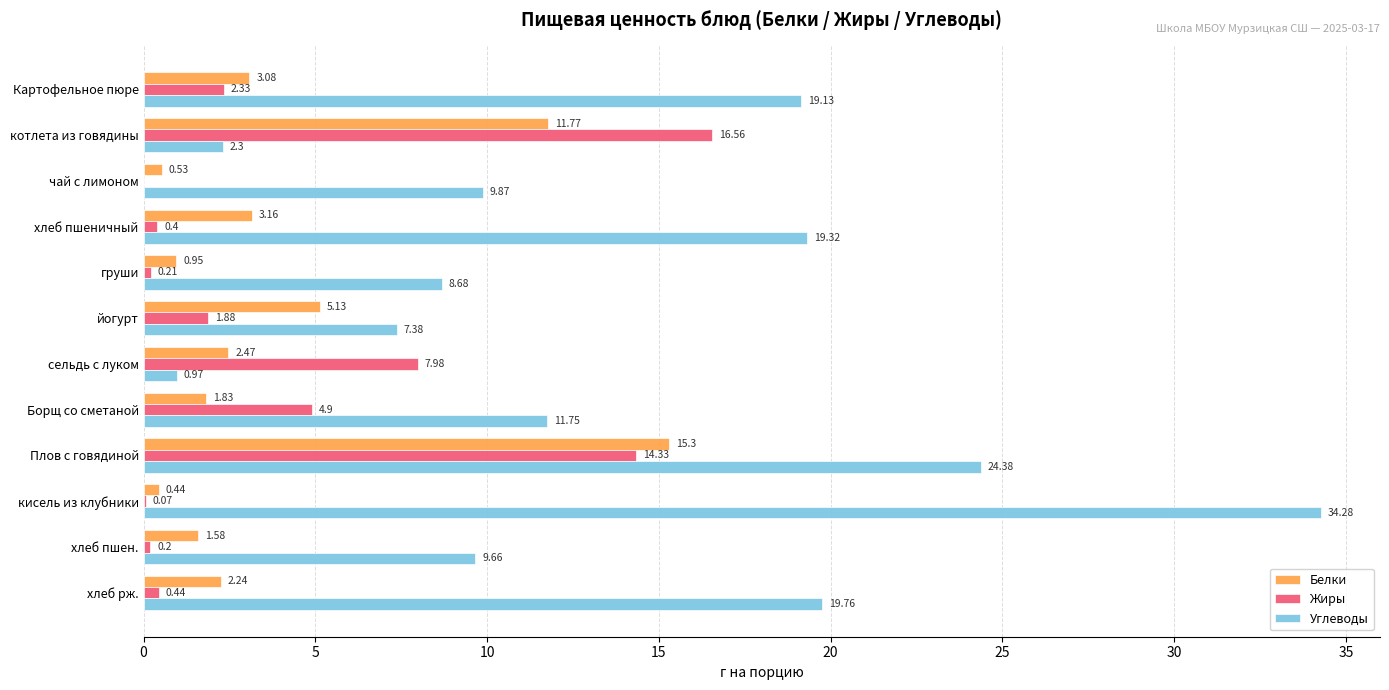

Count the number of data series in this chart.

3